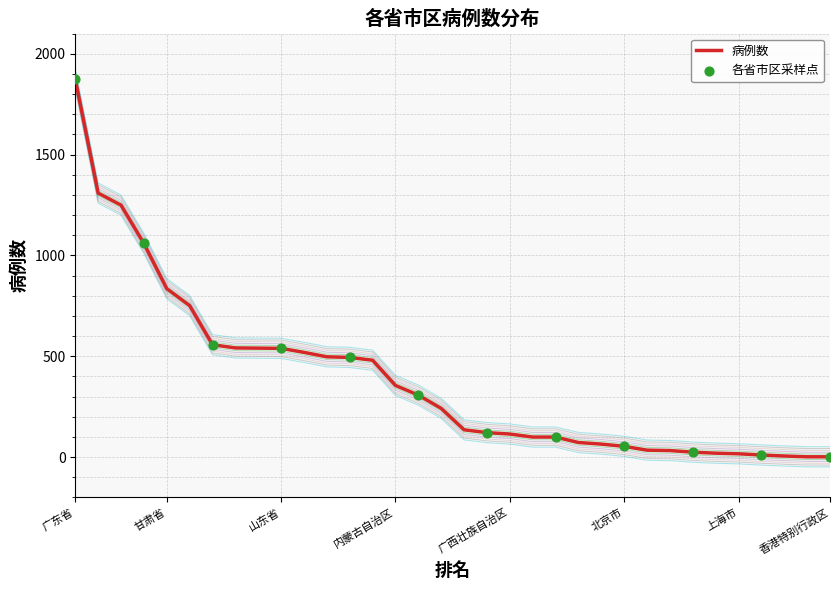

Between 江西省 and 安徽省, which is larger?

江西省